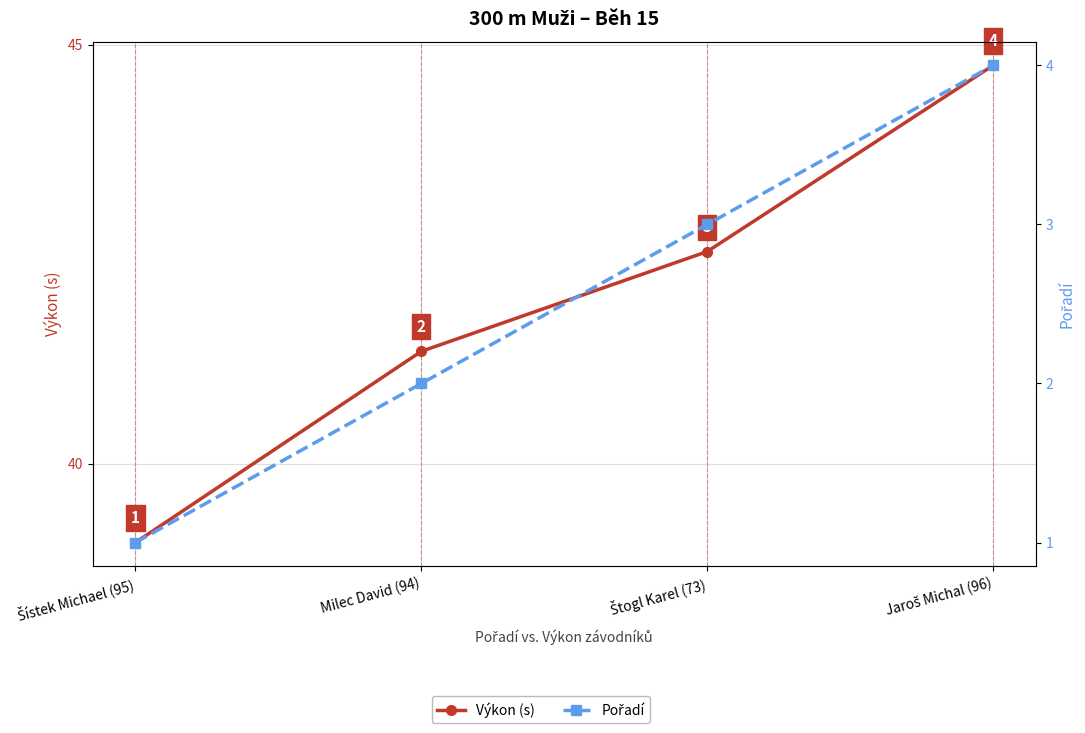

True or false: Pořadí and Výkon (s) cross at least once.

False